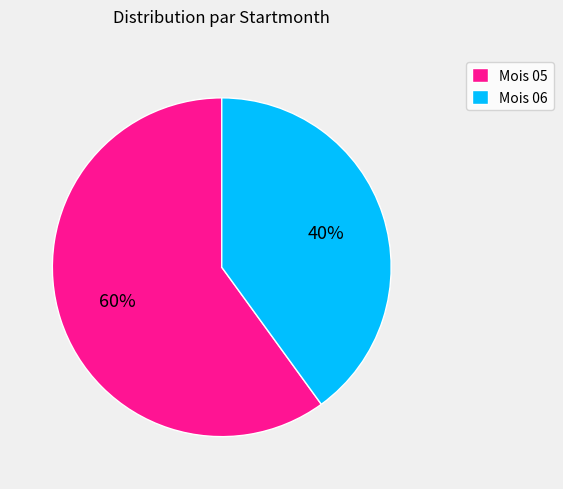

To the nearest percent, what is the difference between the largest and smallest slice percentages?

20%